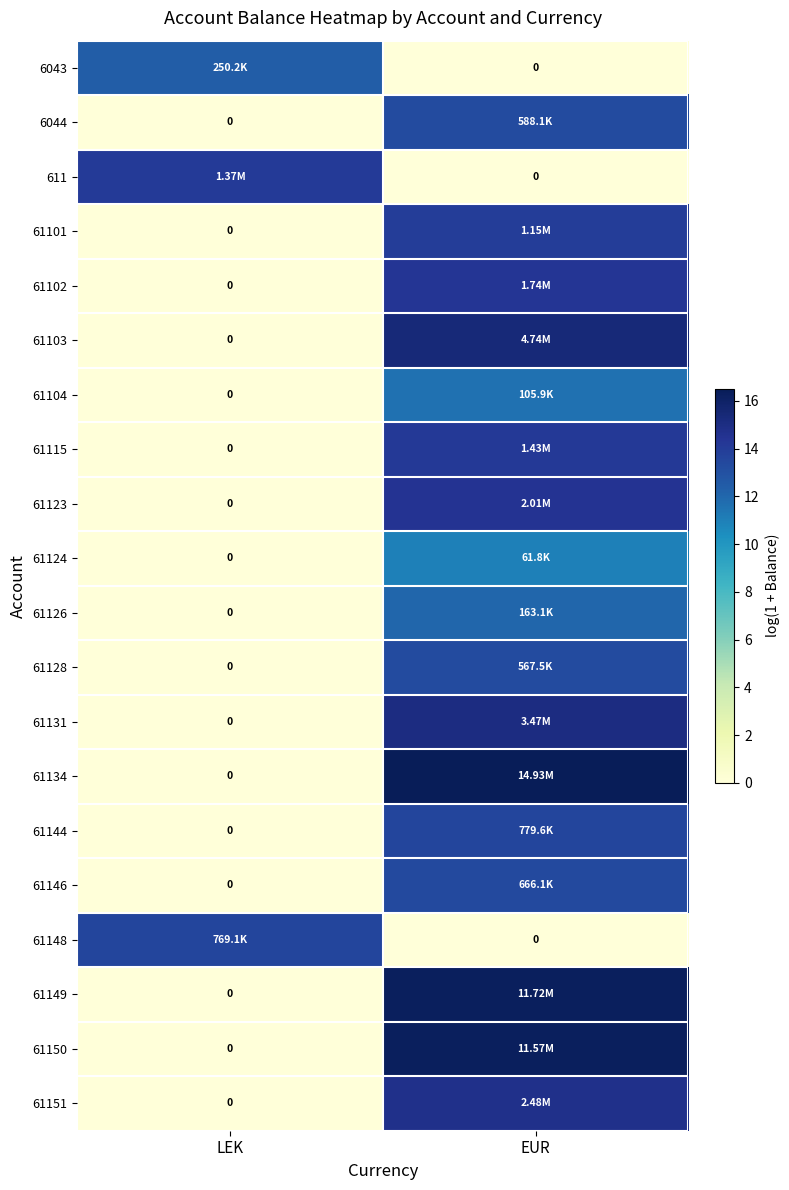

The value of 61146 at LEK is 0.0. True or false?

True